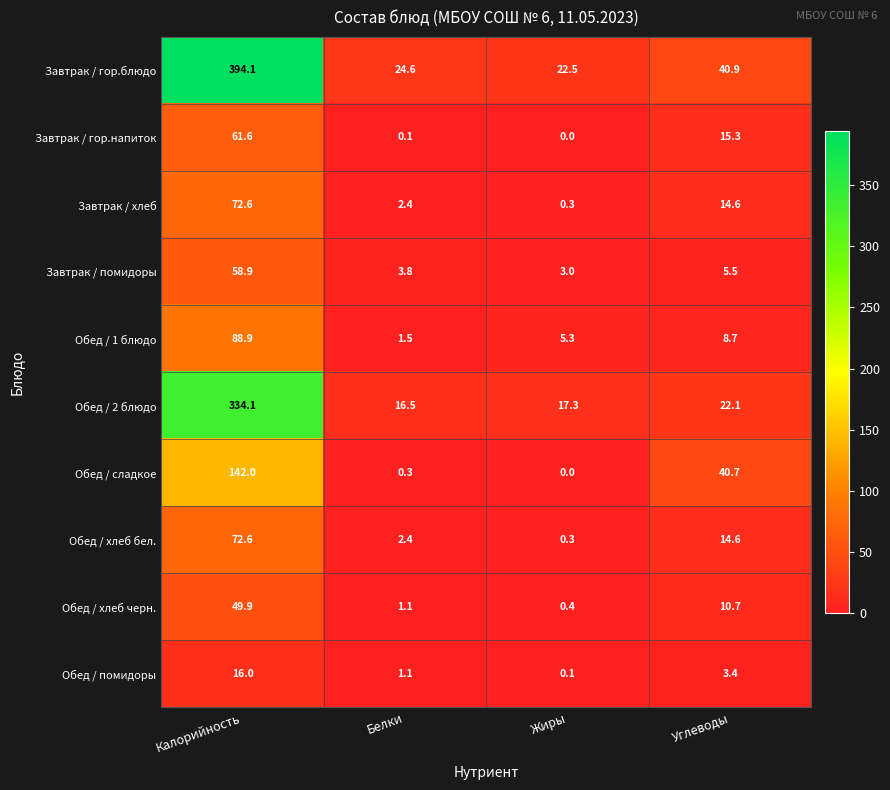

Count the number of categories in the chart.

4